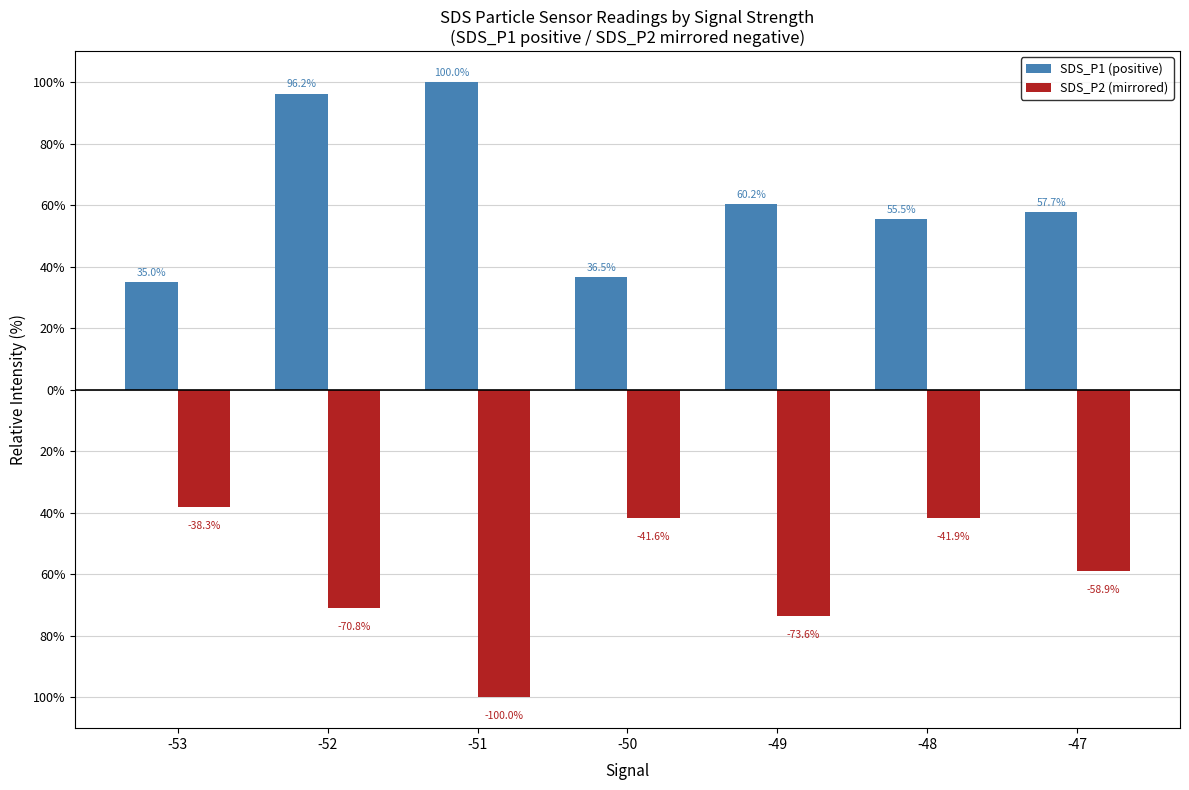

Are the bars horizontal?

No